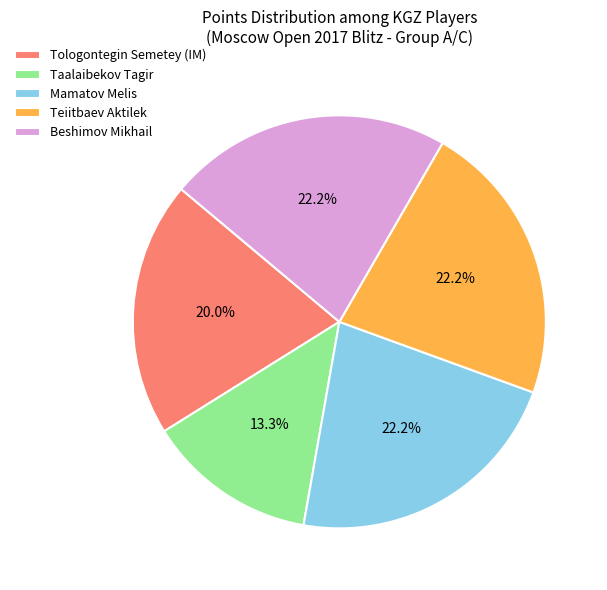

To the nearest percent, what is the average slice percentage?

20%